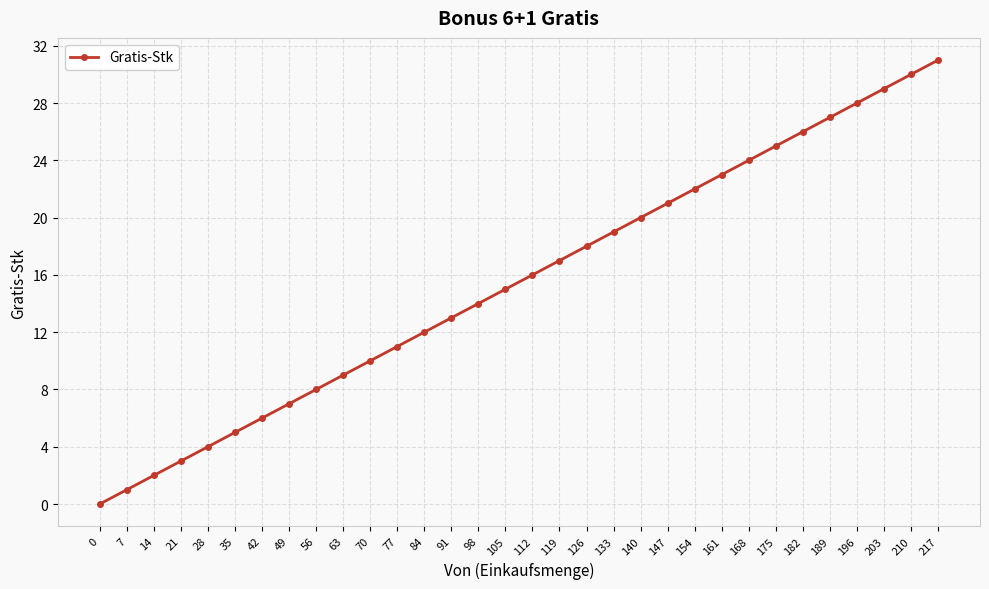

True or false: the data shows 22 at 154.

True